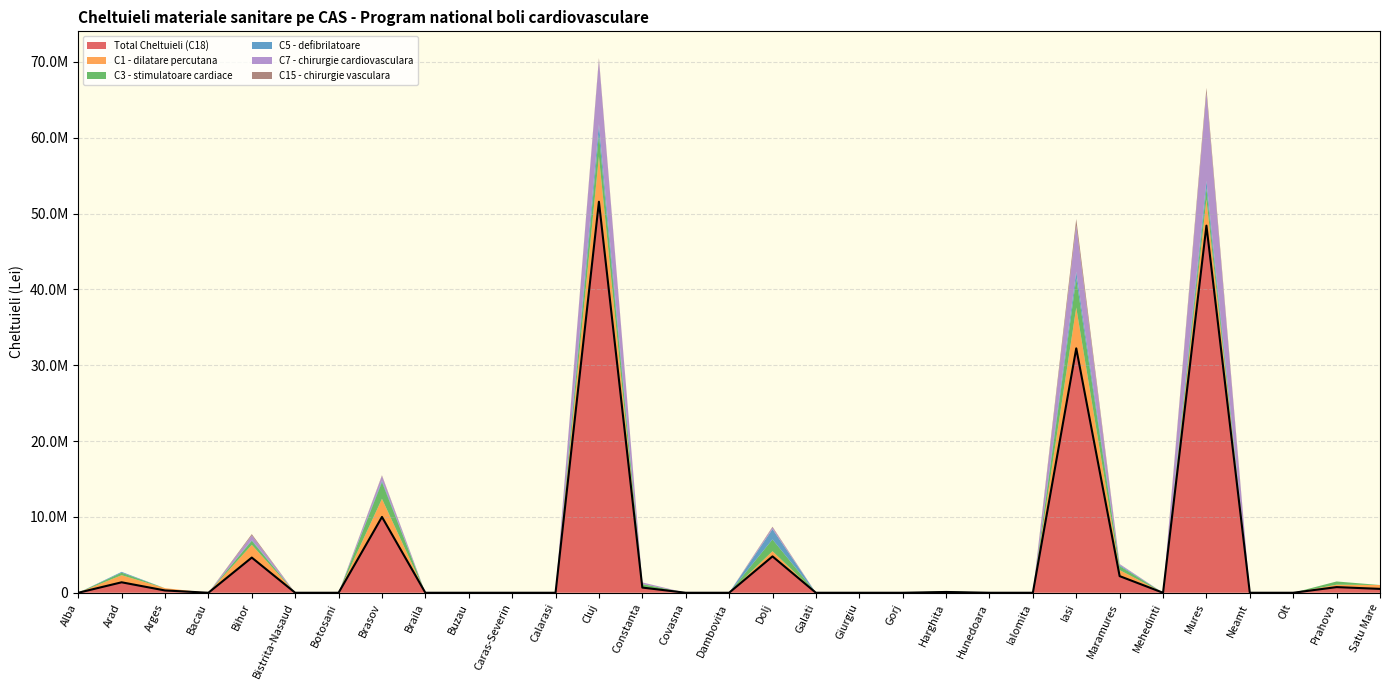

True or false: C3 - stimulatoare cardiace and C5 - defibrilatoare cross at least once.

False